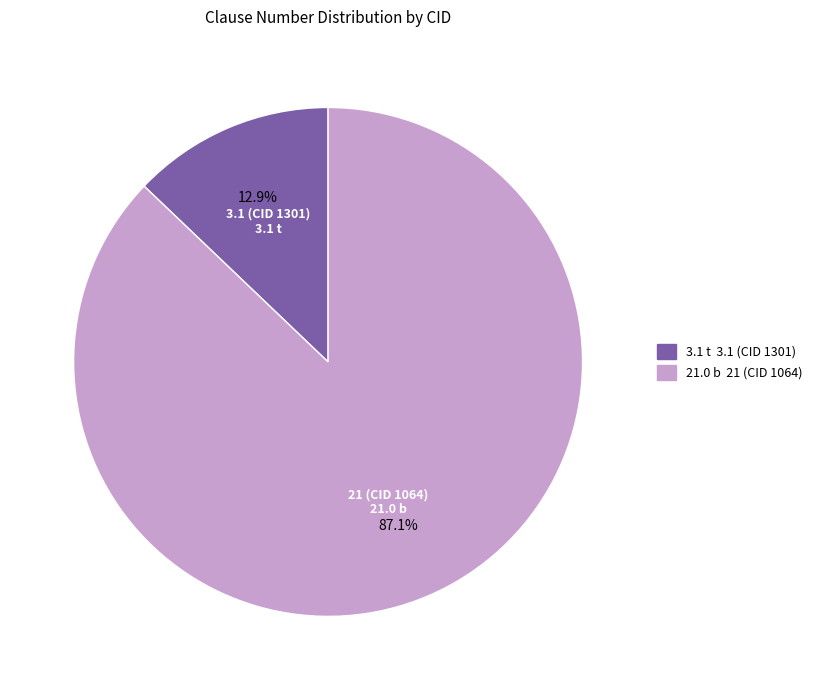

What is the smallest slice in the pie chart?

3.1 (CID 1301)